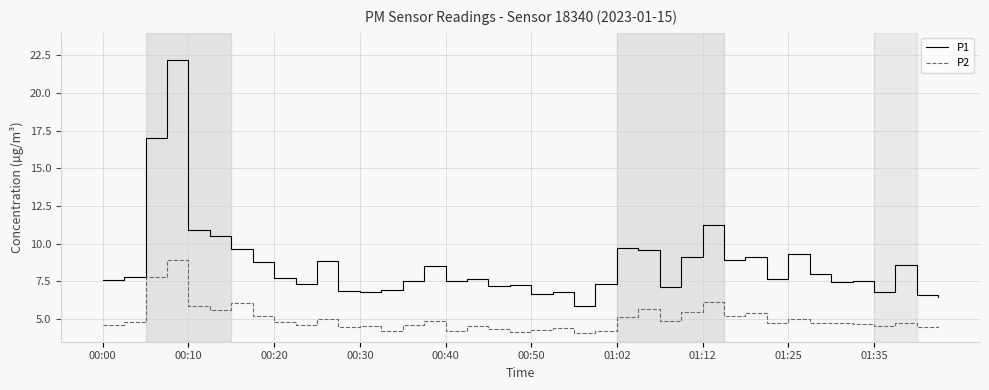

List the series in order of their overall mean, highest first.

P1, P2